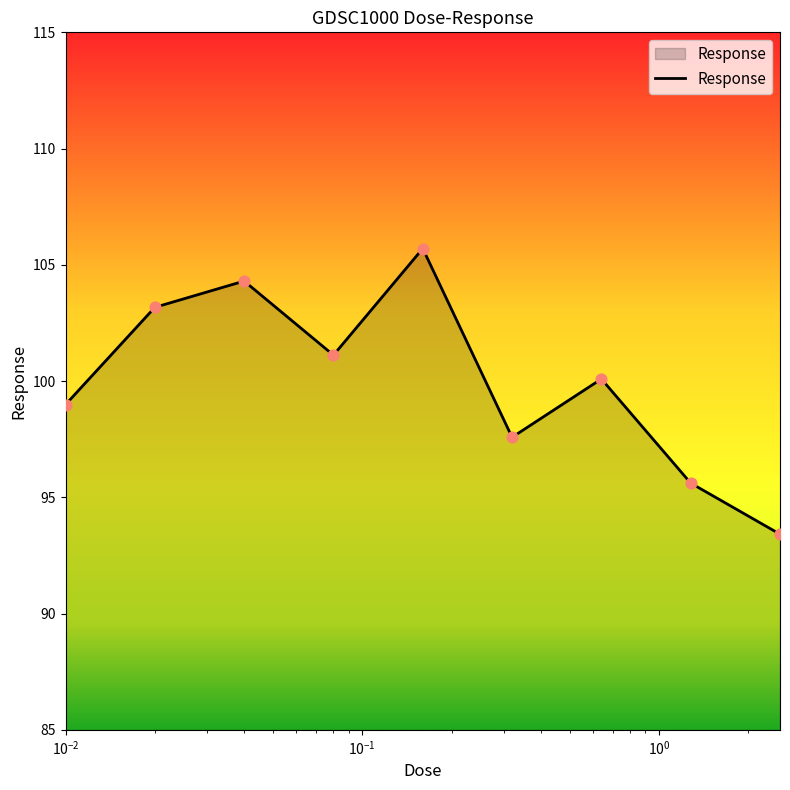

What is the difference between the maximum and minimum values?

12.3